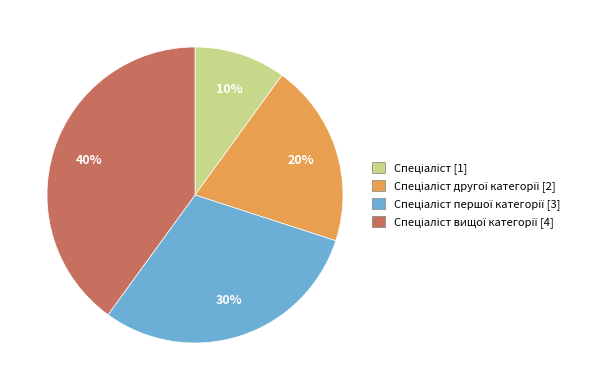

Is there any slice that represents more than half of the pie?

No